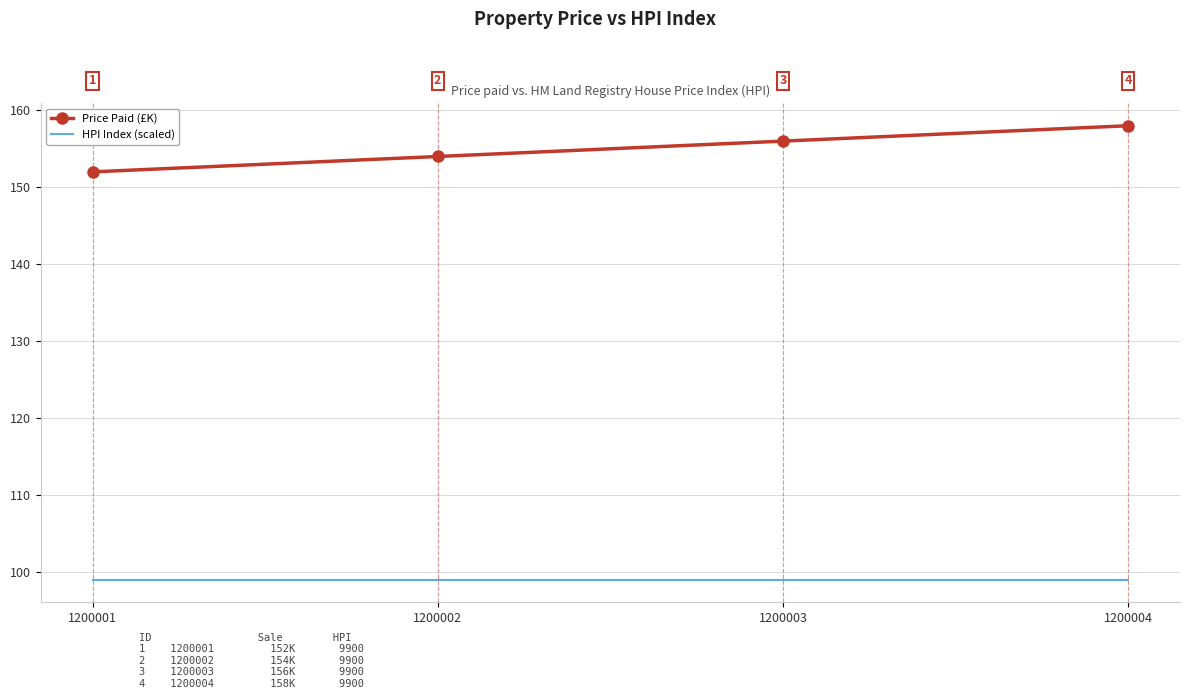

Rank the series by their average value, from highest to lowest.

Price Paid (£K), HPI Index (scaled)